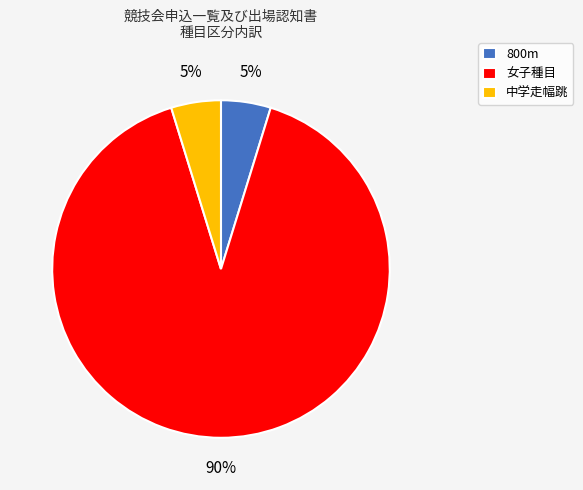

What is the largest slice in the pie chart?

女子種目